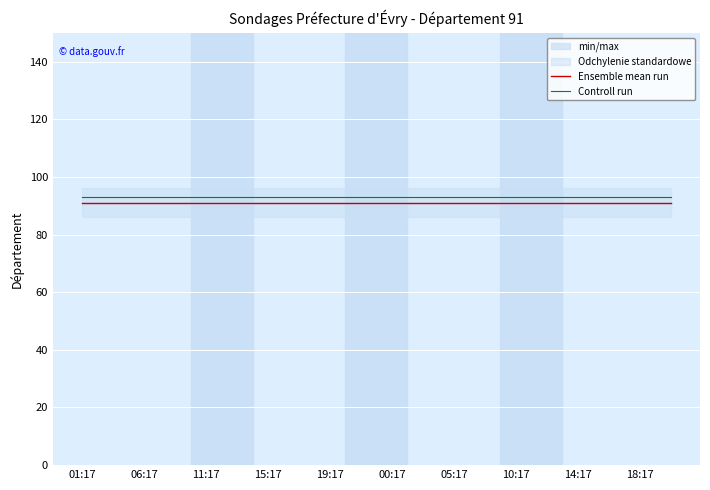

Which category has the lowest value in the Ensemble mean run series?

01:17